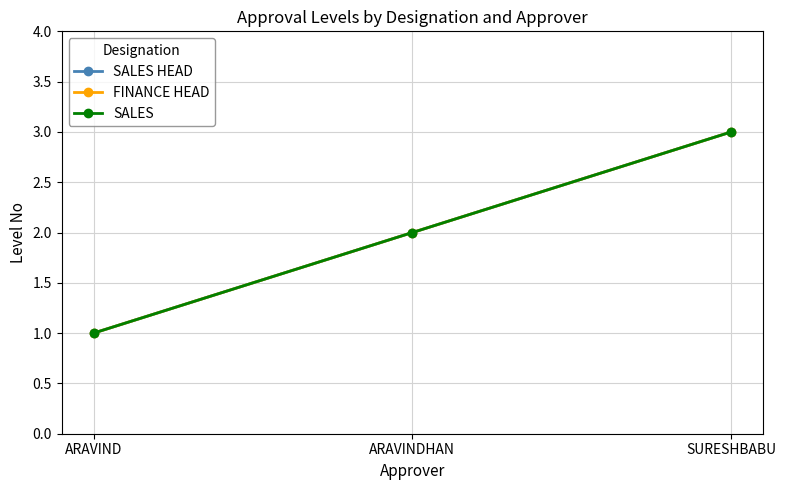

What is the difference between the SALES values at ARAVINDHAN and SURESHBABU?

1